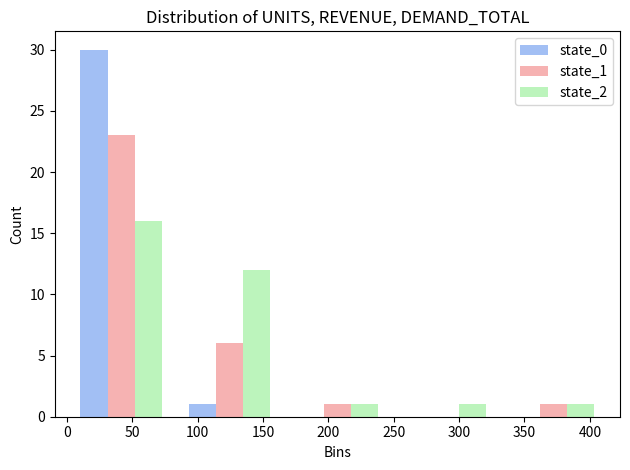

Reading left to right, list every range on the x-axis with the height of the bar of each series over it. Neither the bar edges nor the heights are printed on the chart, so give them approximately, as read against the axes.

0 to 85: state_0=30	state_1=23	state_2=16
85 to 165: state_0=1	state_1=6	state_2=12
165 to 250: state_0=0	state_1=1	state_2=1
250 to 330: state_0=0	state_1=0	state_2=1
330 to 415: state_0=0	state_1=1	state_2=1